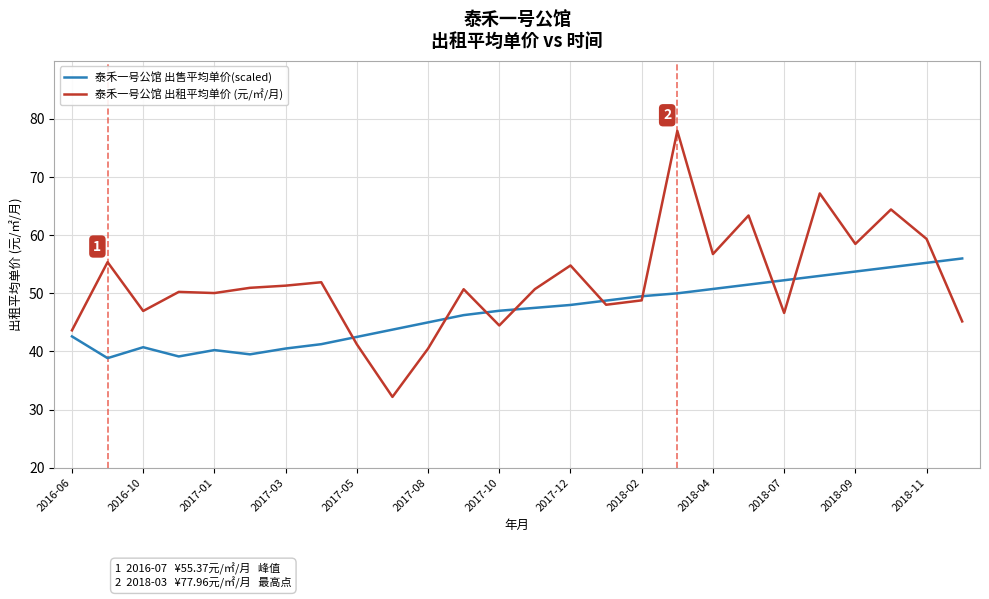

What is the difference between the maximum and minimum values in the 泰禾一号公馆 出租平均单价 (元/㎡/月) series?

45.8